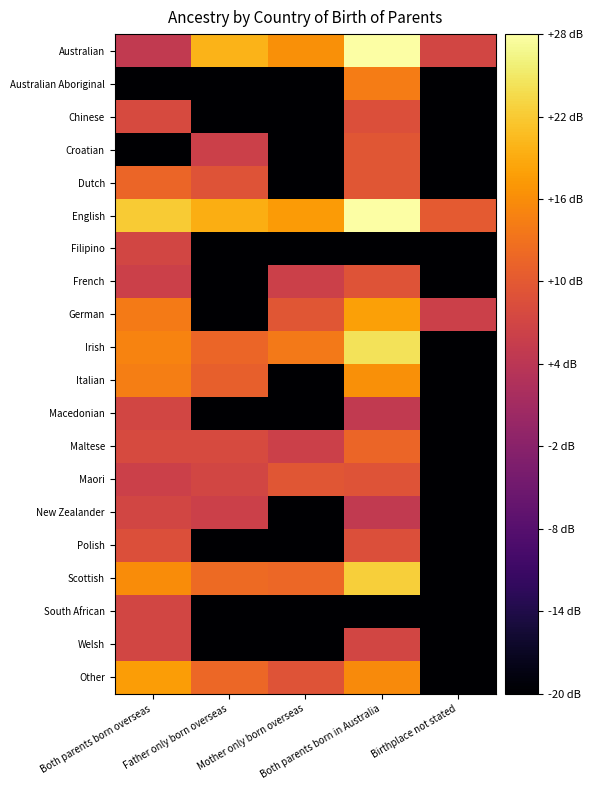

Which has a higher value, Both parents born in Australia or Both parents born overseas?

Both parents born in Australia